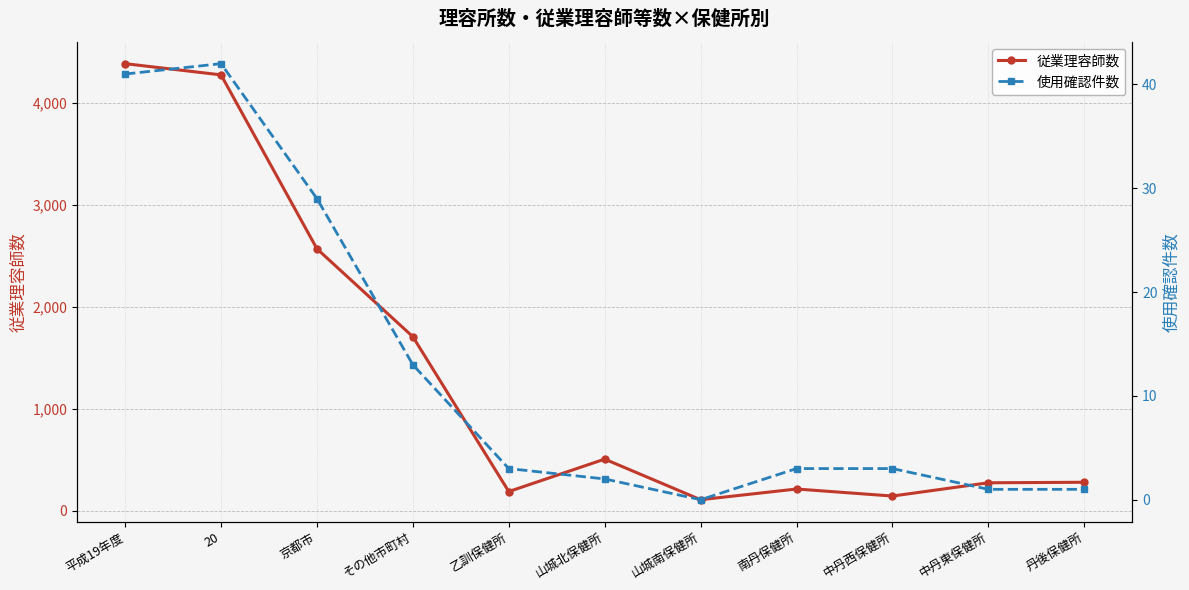

True or false: 従業理容師数 and 使用確認件数 cross at least once.

False